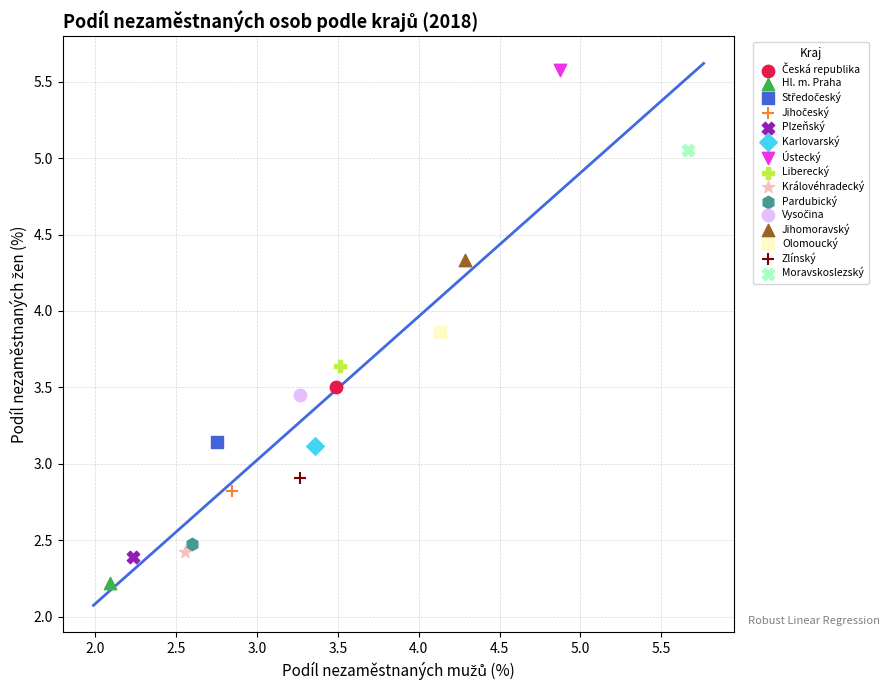

Which series reaches the maximum Y coordinate?

Ústecký